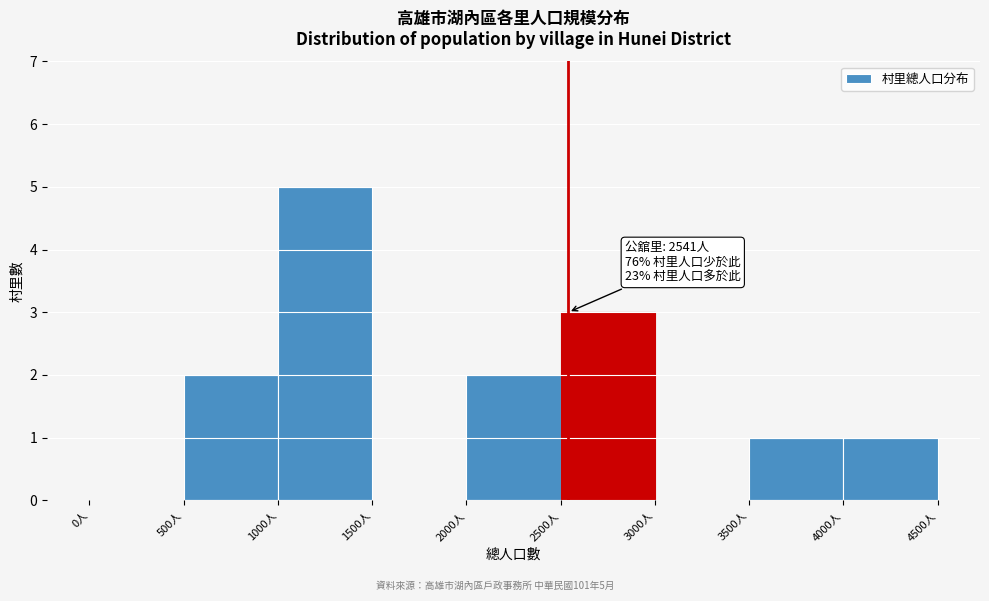

Over which range of the x-axis is the bar tallest?

1000 to 1500